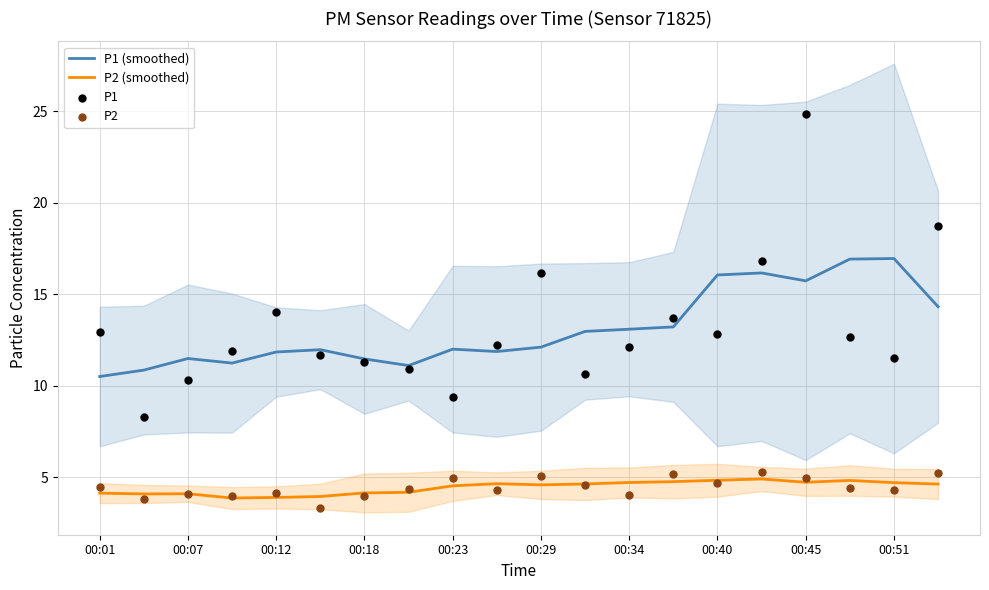

True or false: P2 (smoothed) and P1 (smoothed) cross at least once.

False